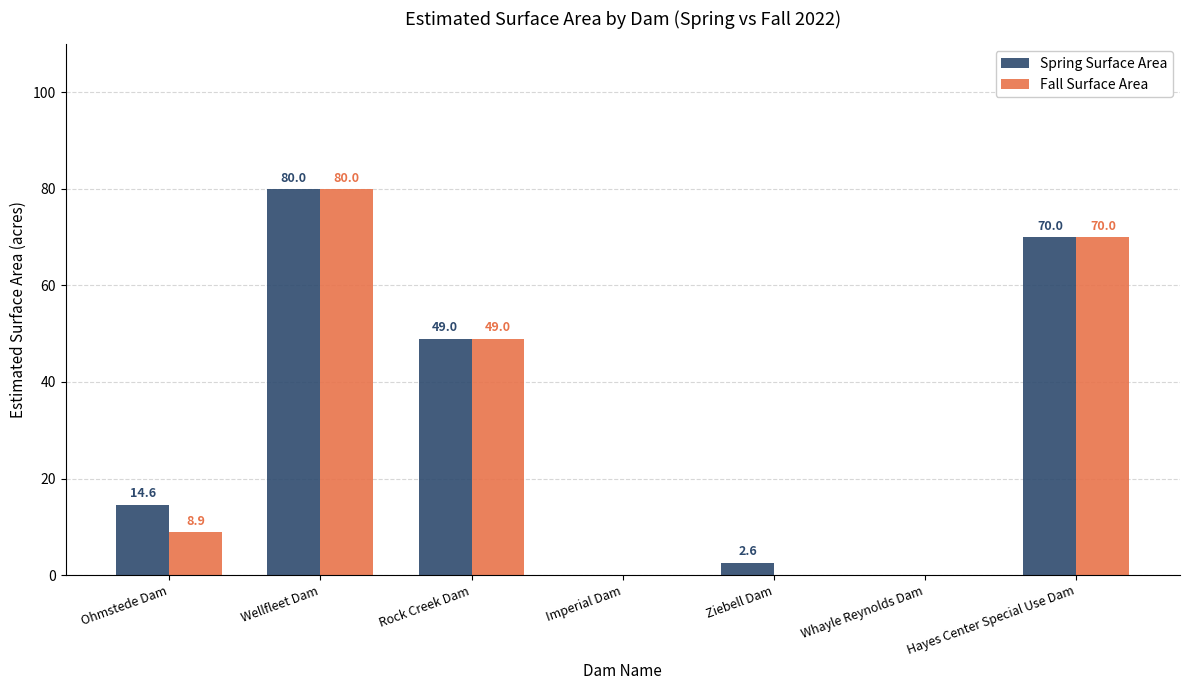

At which label does Spring Surface Area first exceed 14?

Ohmstede Dam